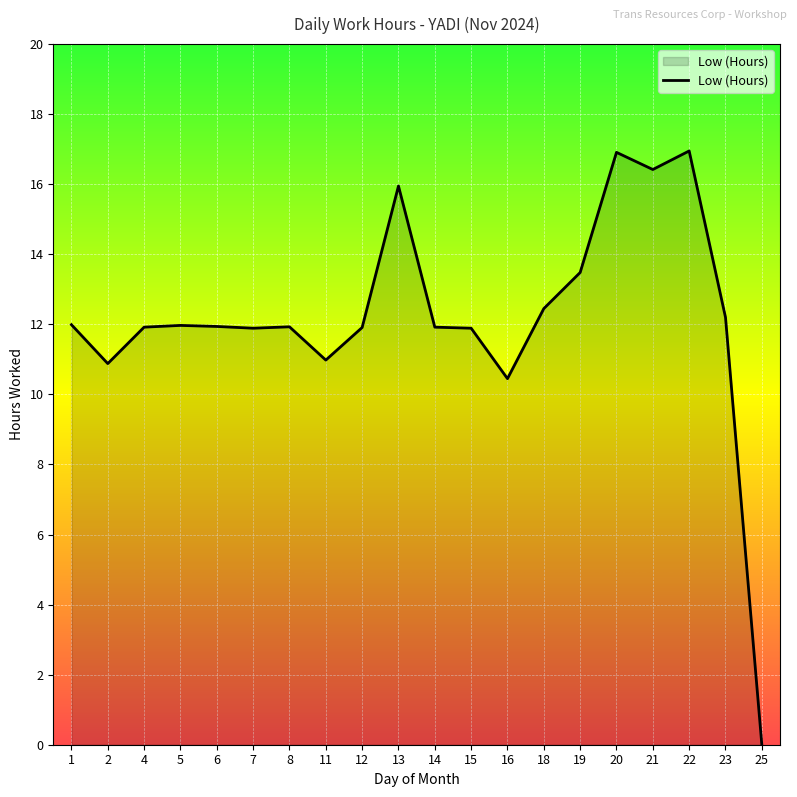

The value at 14 is 3.9. True or false?

False